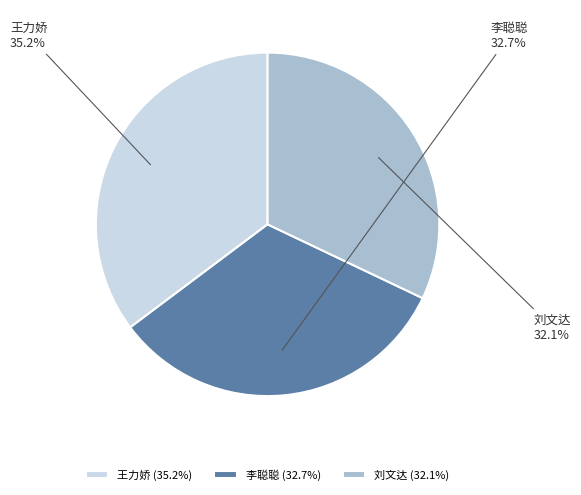

Rank the categories by value from highest to lowest.

王力娇, 李聪聪, 刘文达